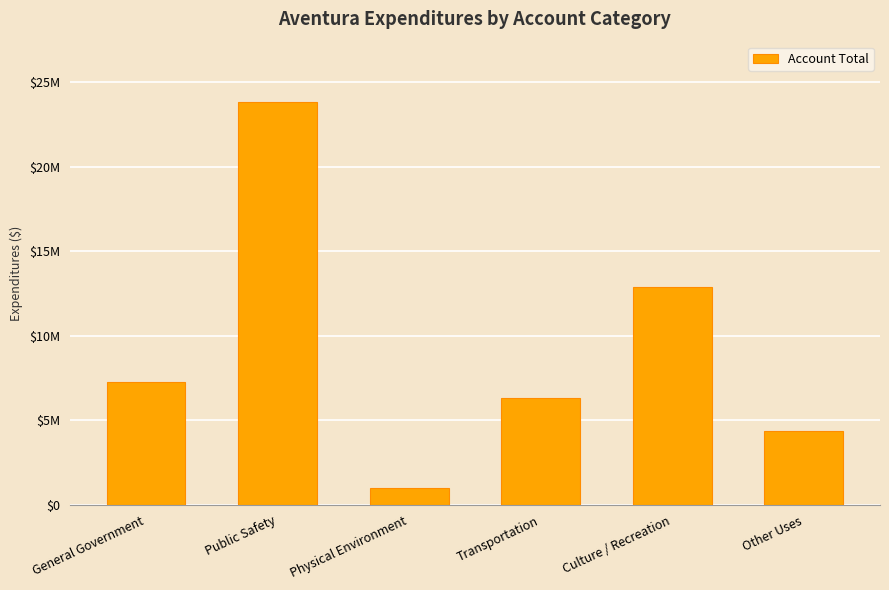

Where does the data first go above 7269472?

Public Safety